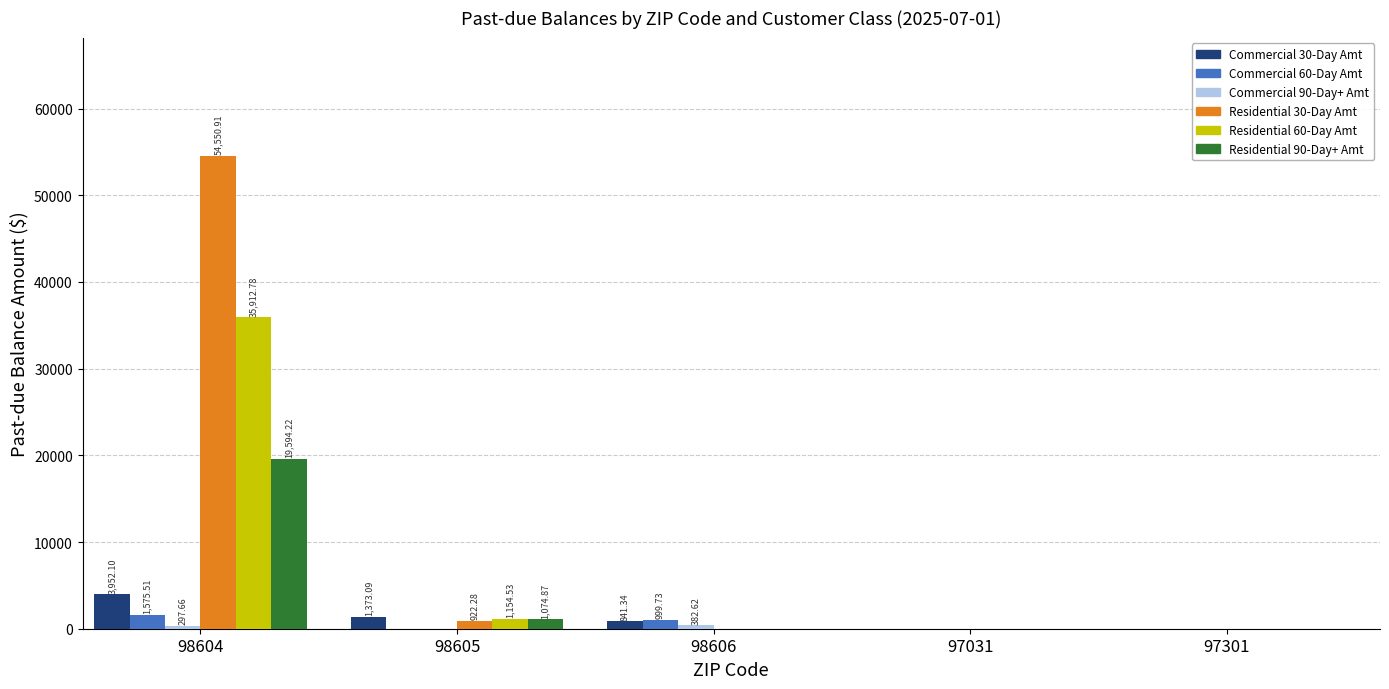

At which category is the sum across all series the highest?

98604